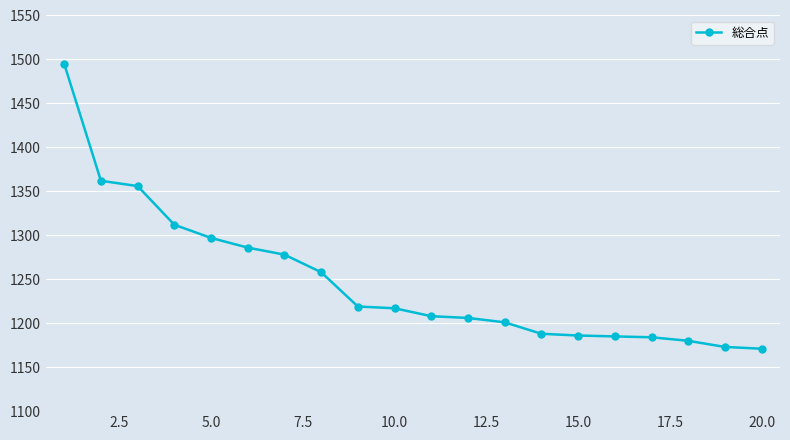

What is the value of the 11th point from the left?

1208